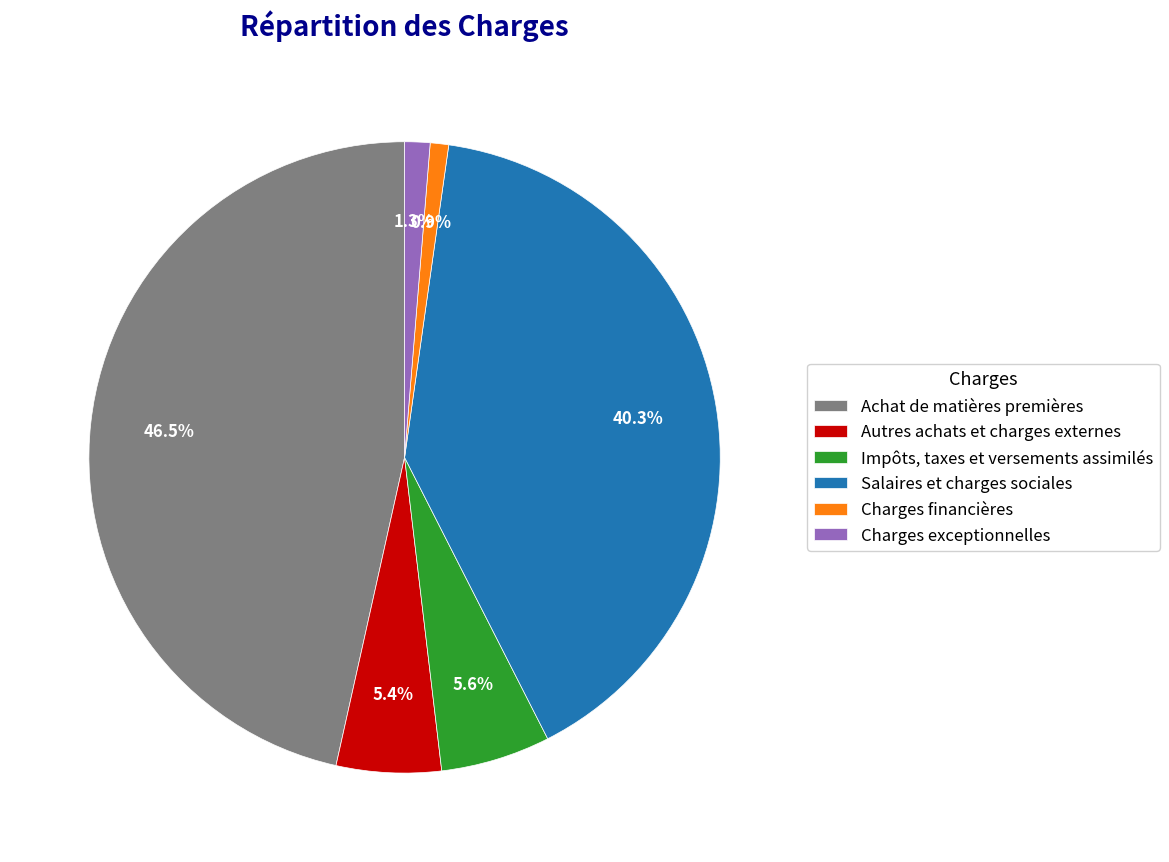

What is the largest slice in the pie chart?

Achat de matières premières